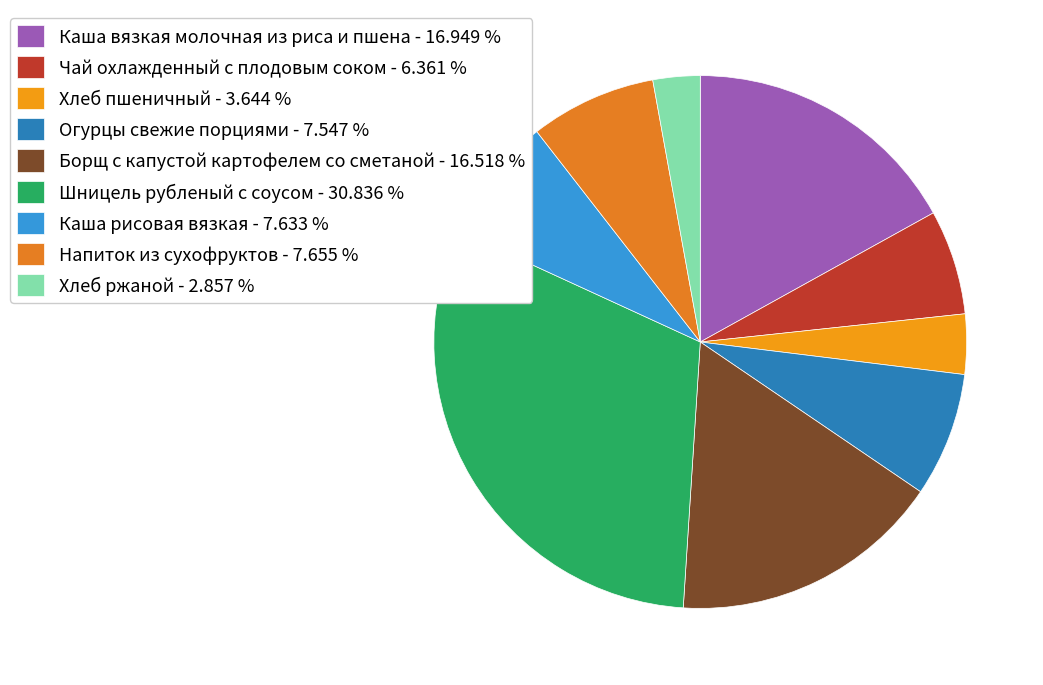

Which slice is the largest?

Шницель рубленый с соусом